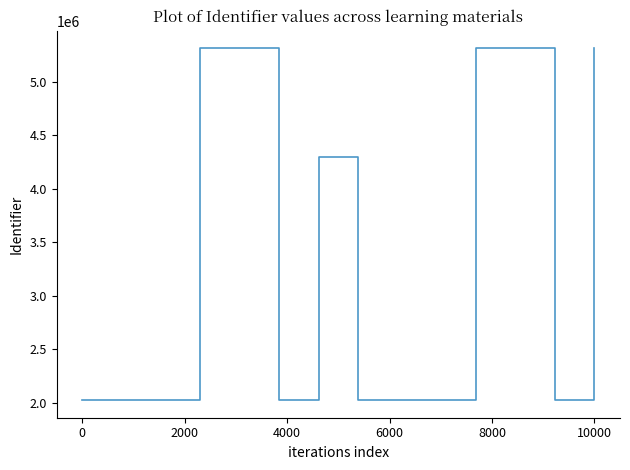

What is the greatest value displayed?

5310843